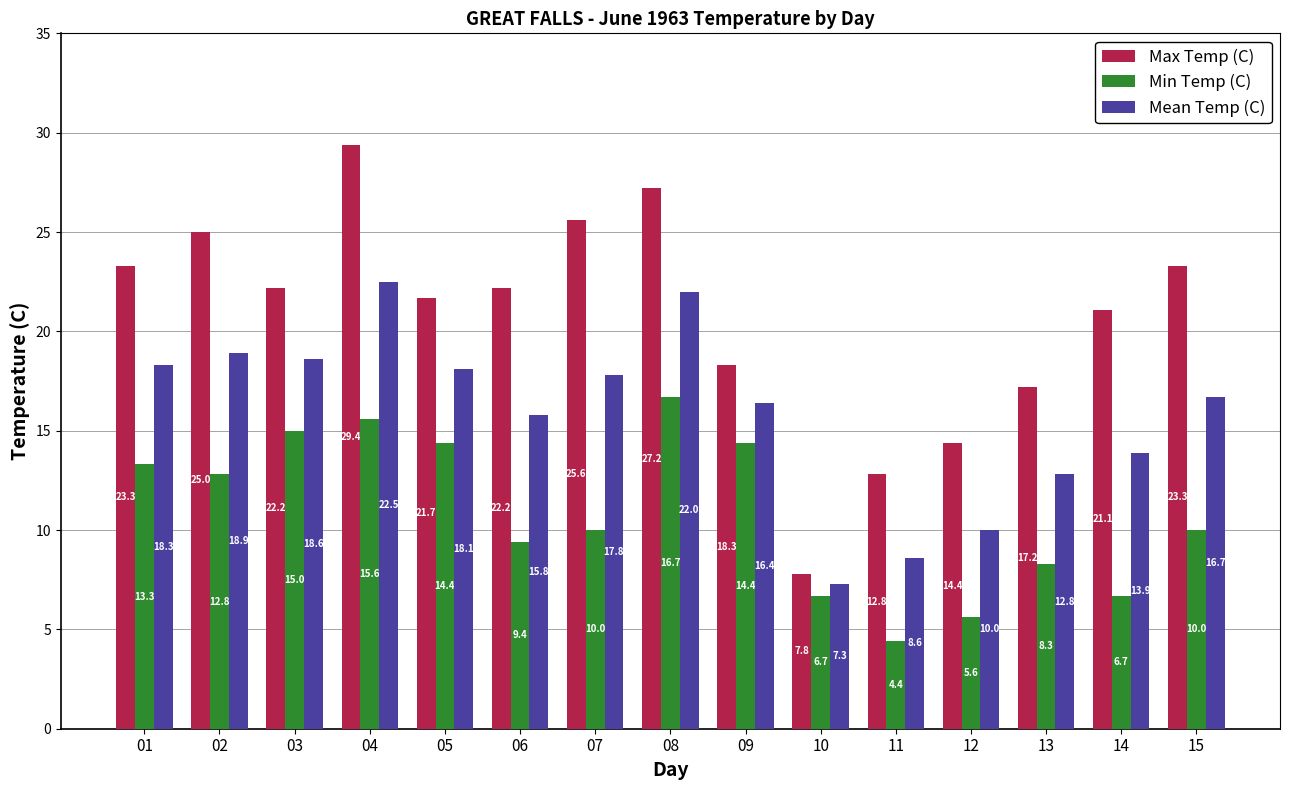

What are all the series names shown in the legend?

Max Temp (C), Min Temp (C), Mean Temp (C)